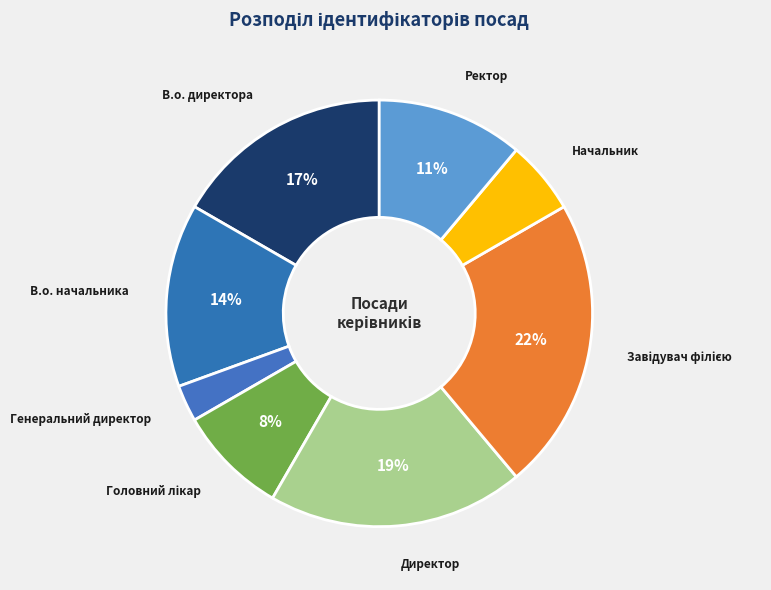

Approximately how many times larger is the value at Ректор compared to Директор?

0.6